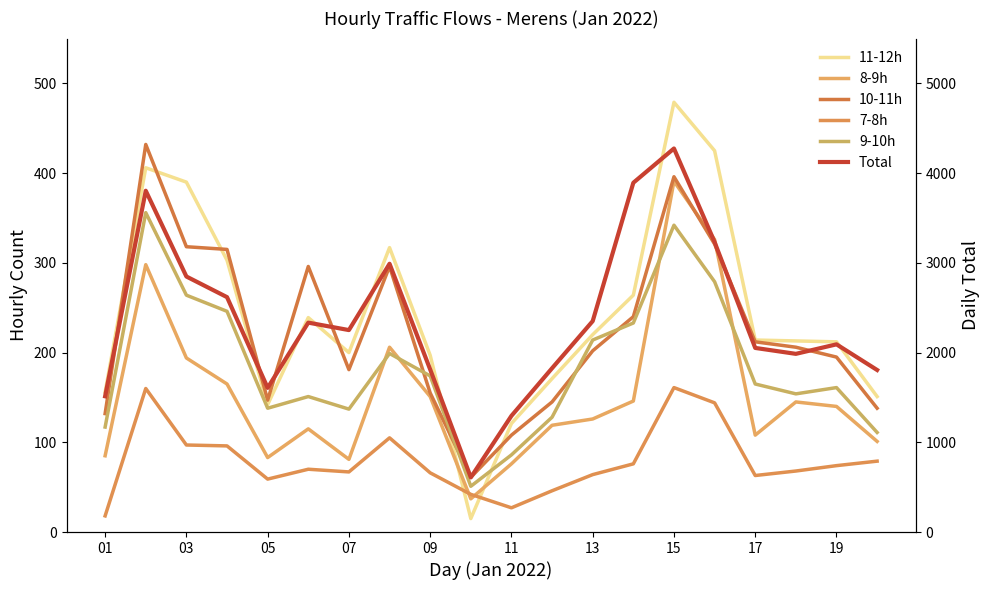

Is the value of 7-8h at 17 greater than the value of 11-12h at 13?

No